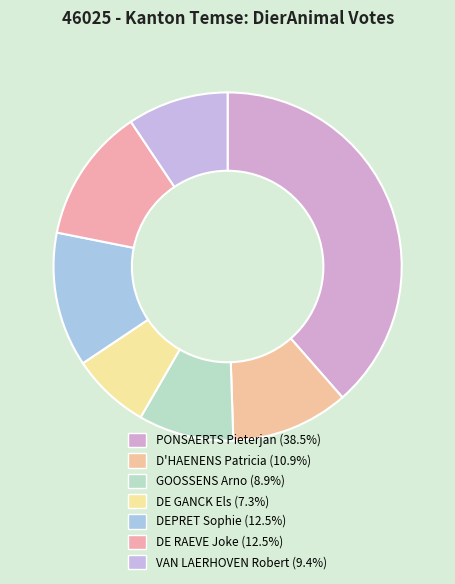

Does any single category account for the majority?

No